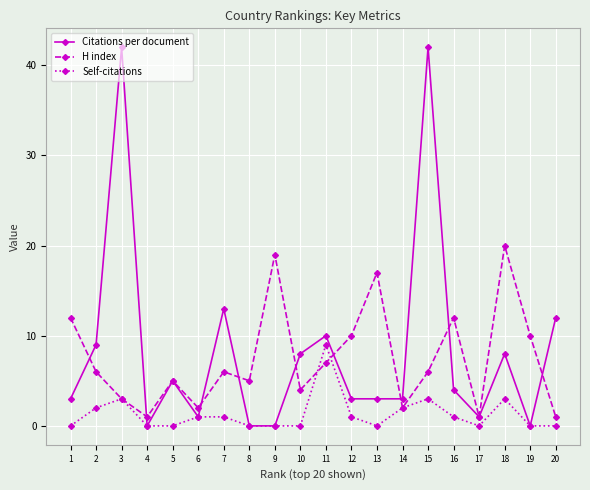

What is the greatest value displayed?

42